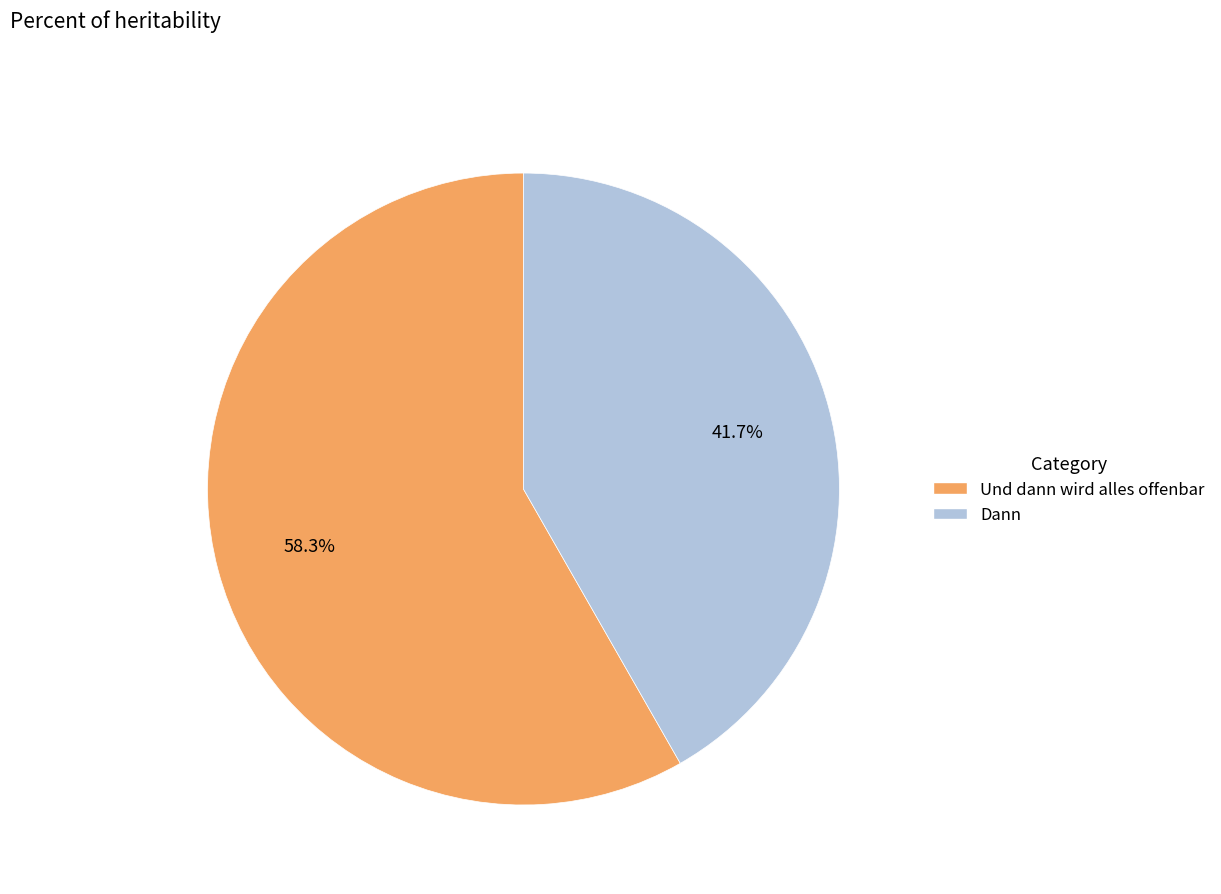

Is it true that Dann is 30% of the pie?

False